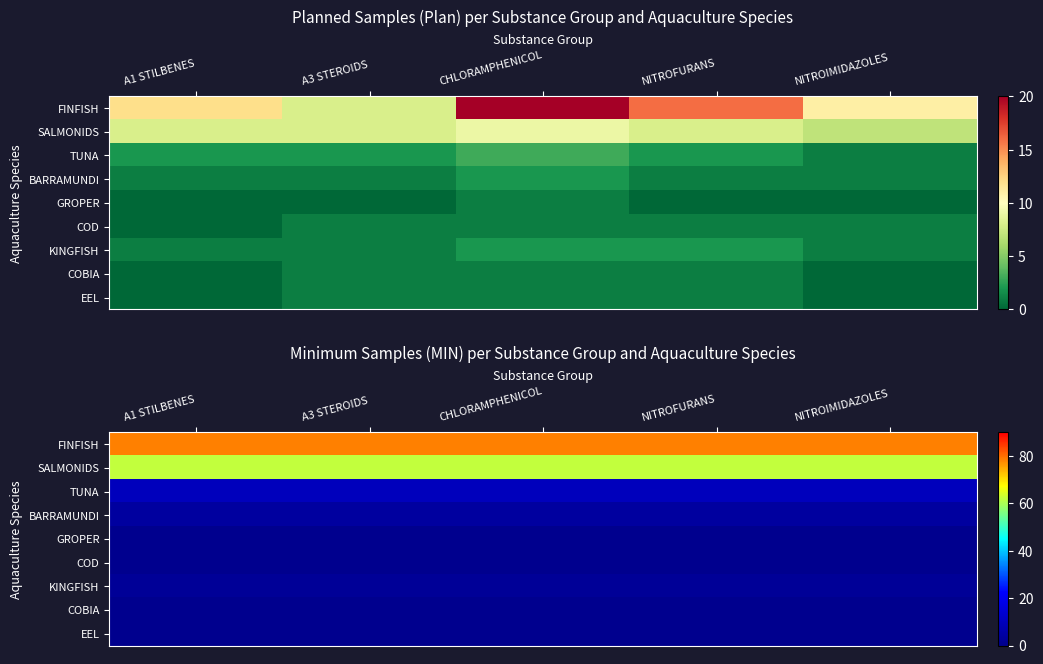

Rank the categories by EEL value from lowest to highest.

A1 STILBENES, A3 STEROIDS, CHLORAMPHENICOL, NITROFURANS, NITROIMIDAZOLES